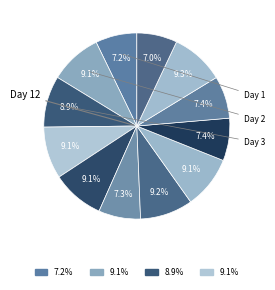

How many segments does this pie chart have?

12